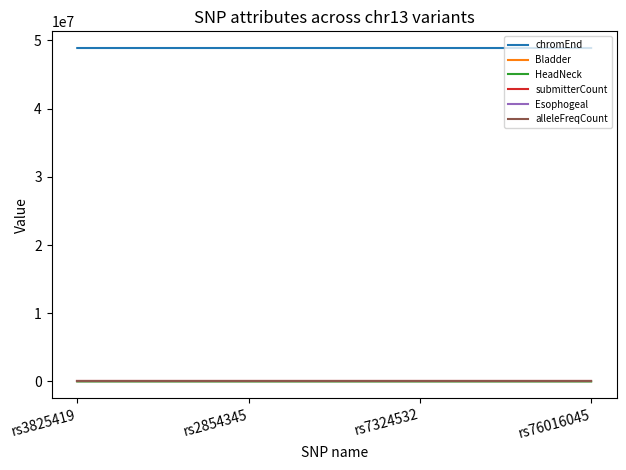

True or false: Bladder has a value of 0 at rs76016045.

True